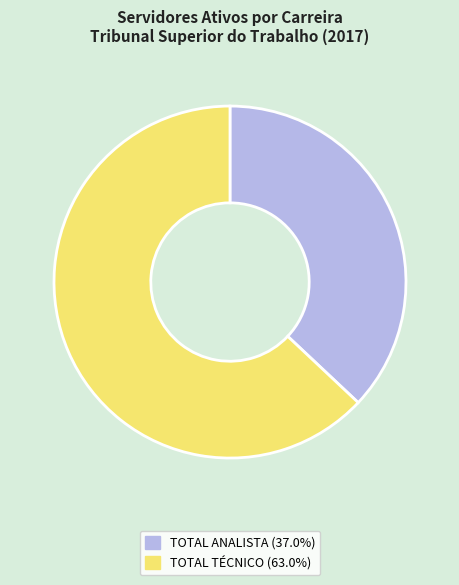

Is there any slice that represents more than half of the pie?

Yes